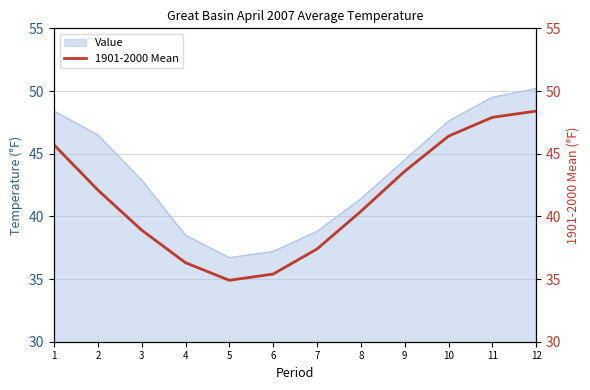

Where does the data first go above 42?

1